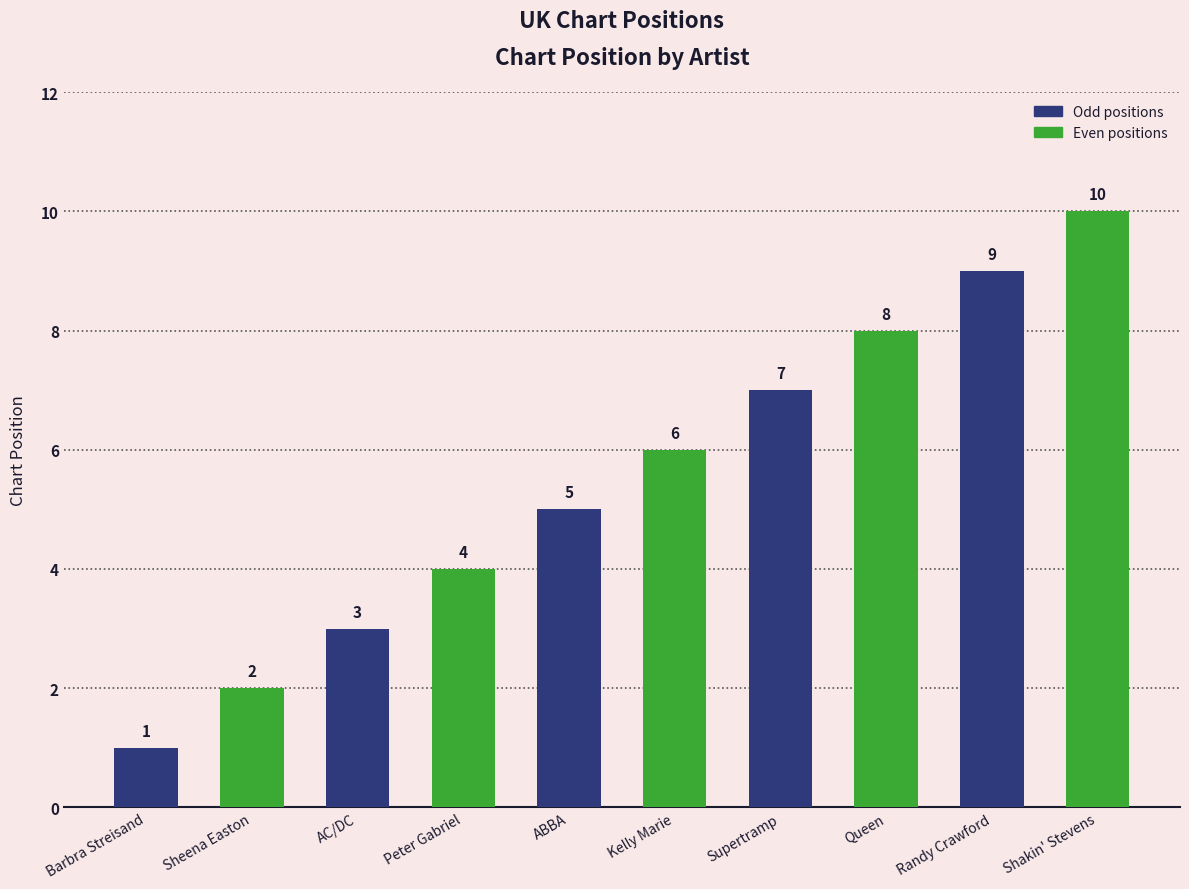

Reading left to right, extract all data points from this chart.

Barbra Streisand=1	Sheena Easton=2	AC/DC=3	Peter Gabriel=4	ABBA=5	Kelly Marie=6	Supertramp=7	Queen=8	Randy Crawford=9	Shakin' Stevens=10